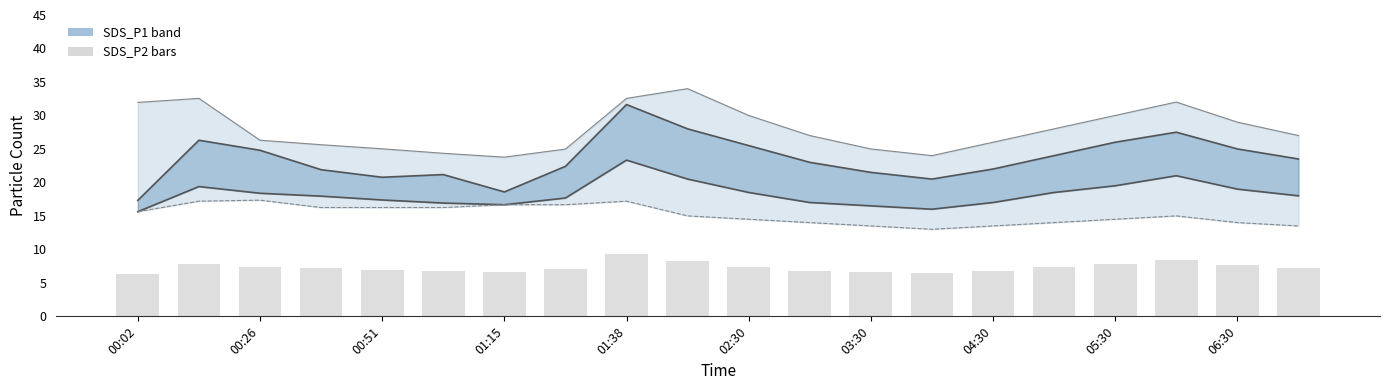

Is the value of lower_bound at 00:51 greater than the value of SDS_P2 at 01:15?

Yes